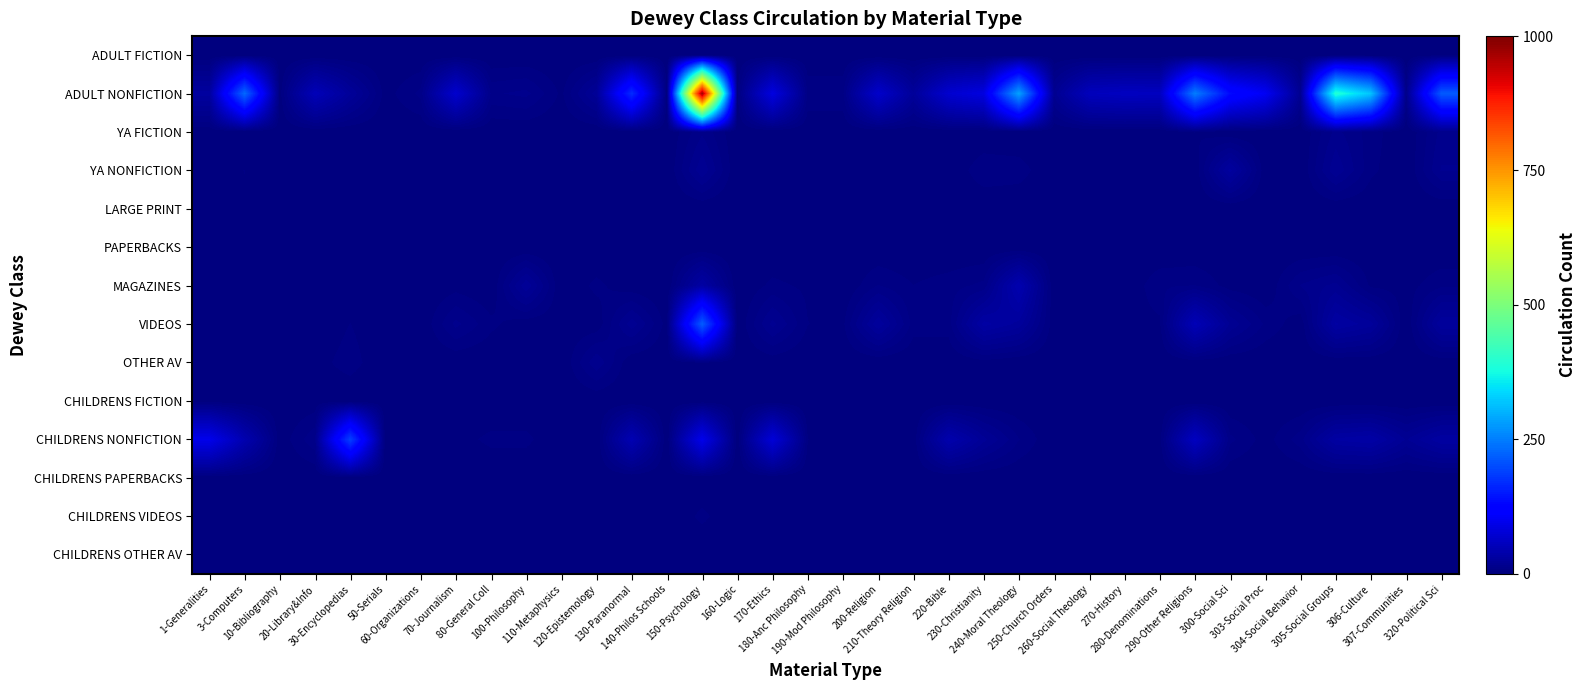

Which series has the widest spread of values?

ADULT NONFICTION